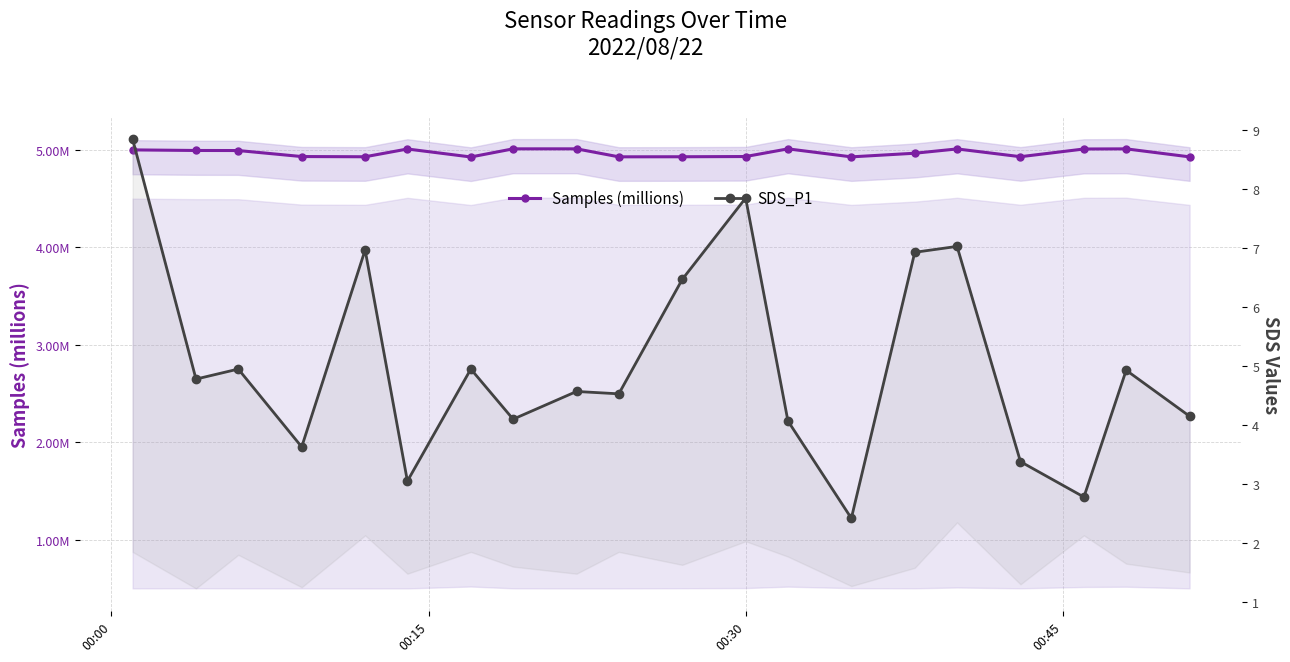

What is the sum of all Samples (millions) values?

99.4